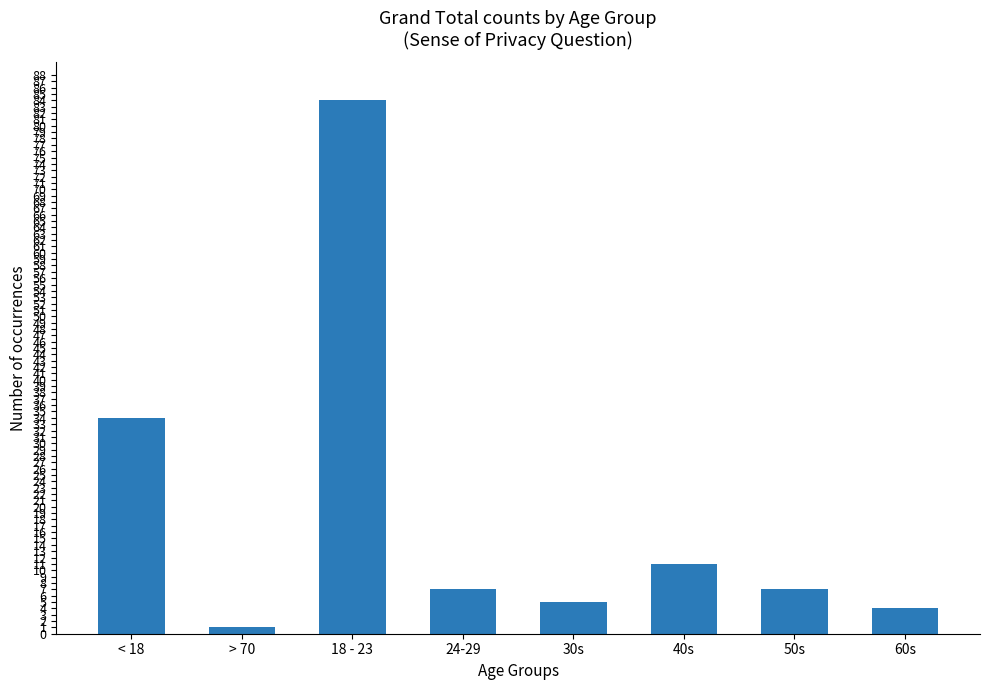

Between 30s and < 18, which is larger?

< 18